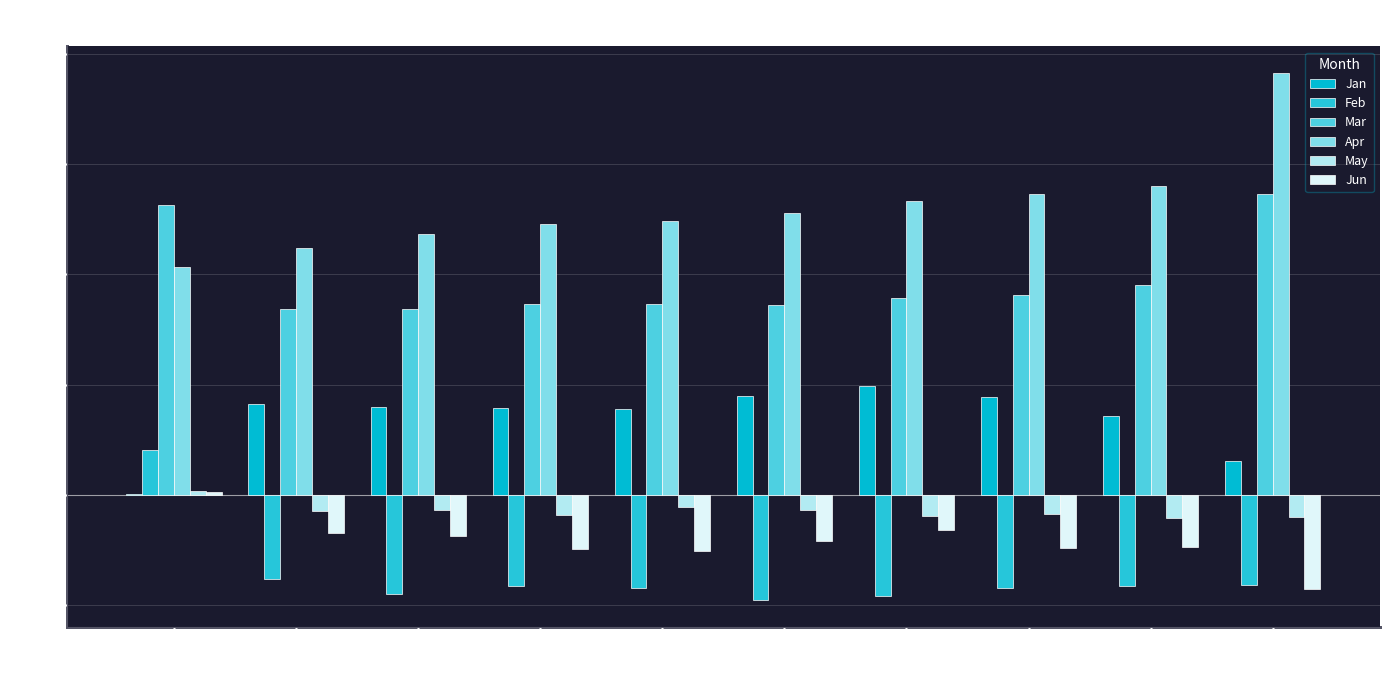

How many values in the Feb series exceed 0?

1